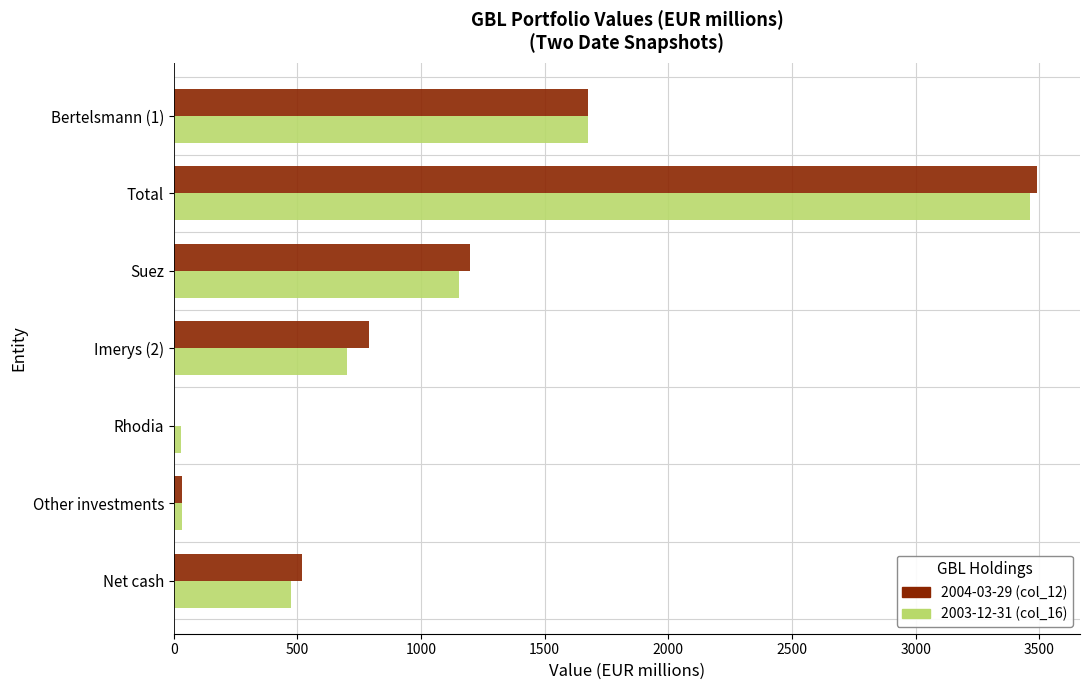

At which category does the chart reach its peak across all series?

Total